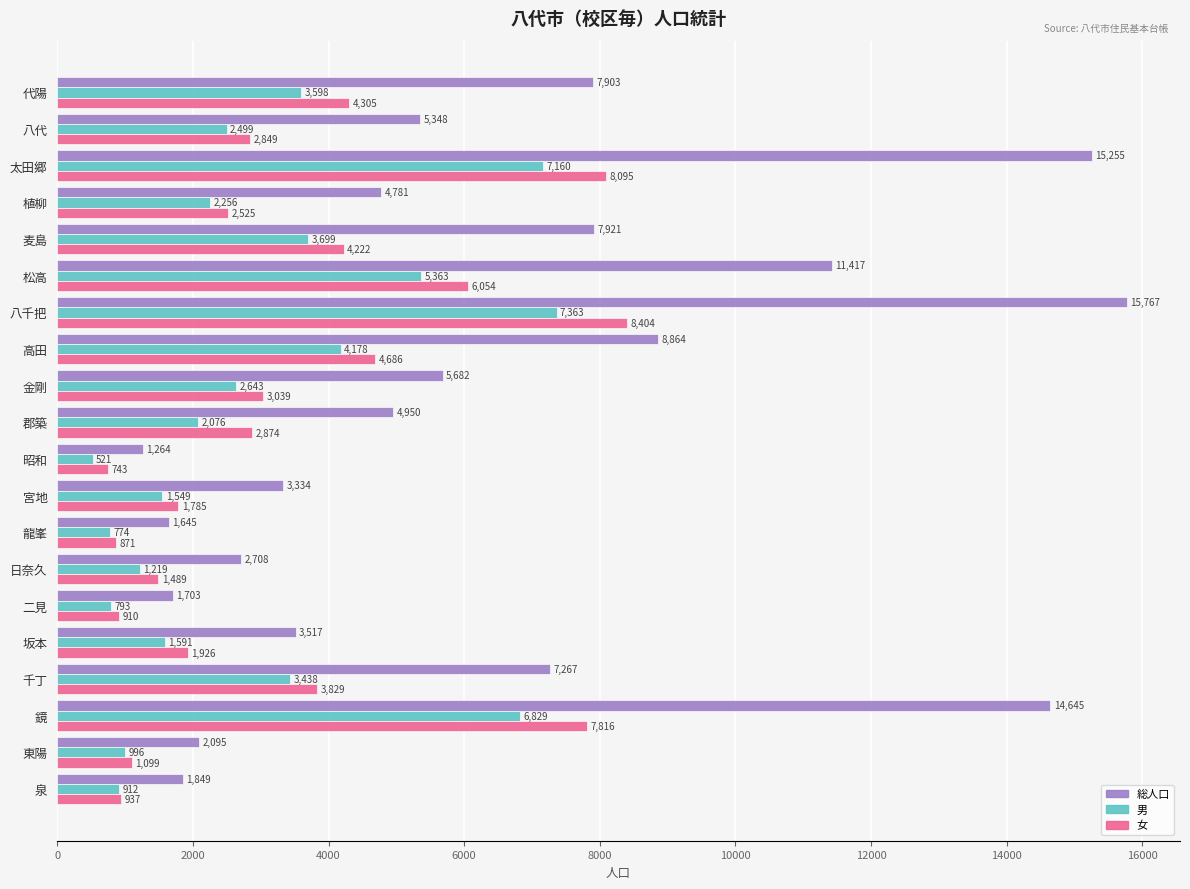

Is the value of 男 at 松高 greater than the value of 総人口 at 鏡?

No